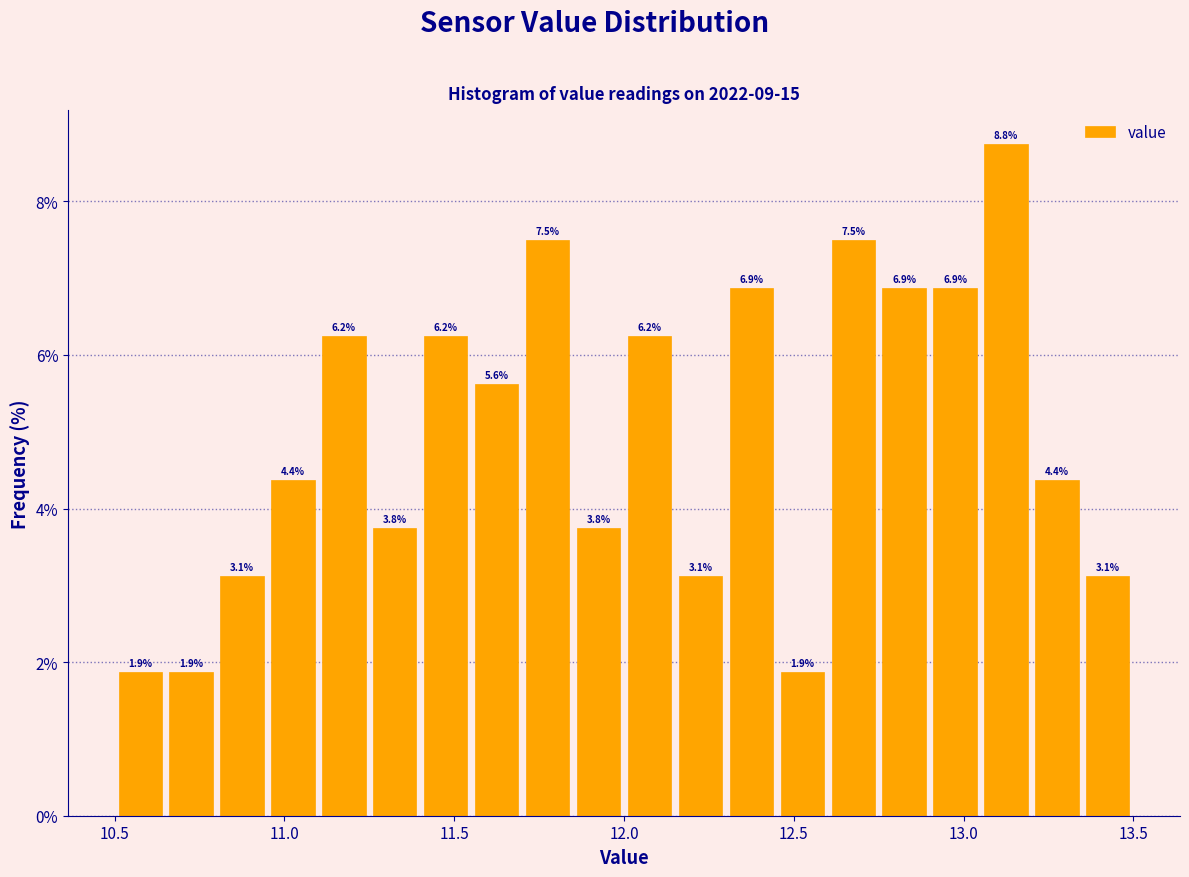

Around what value on the x-axis is the tallest bar? Give the approximate position of its centre, as read against the axis.

13.15